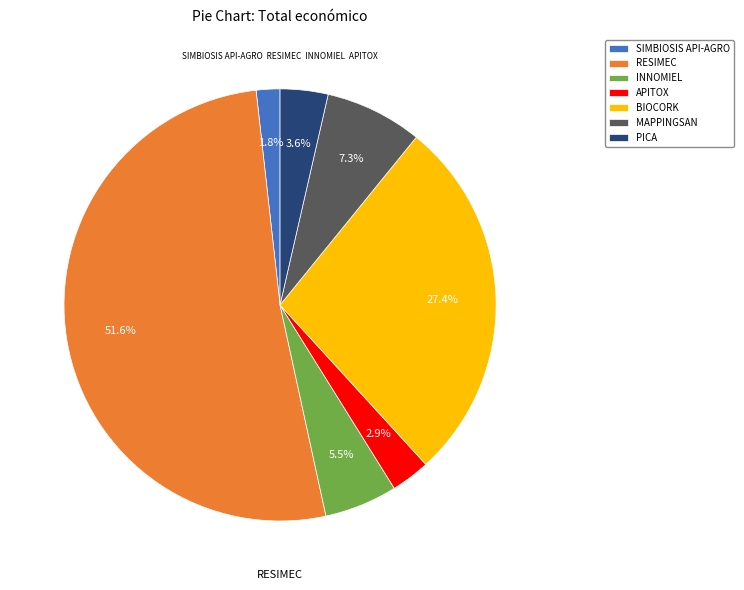

Between BIOCORK and MAPPINGSAN, which is larger?

BIOCORK